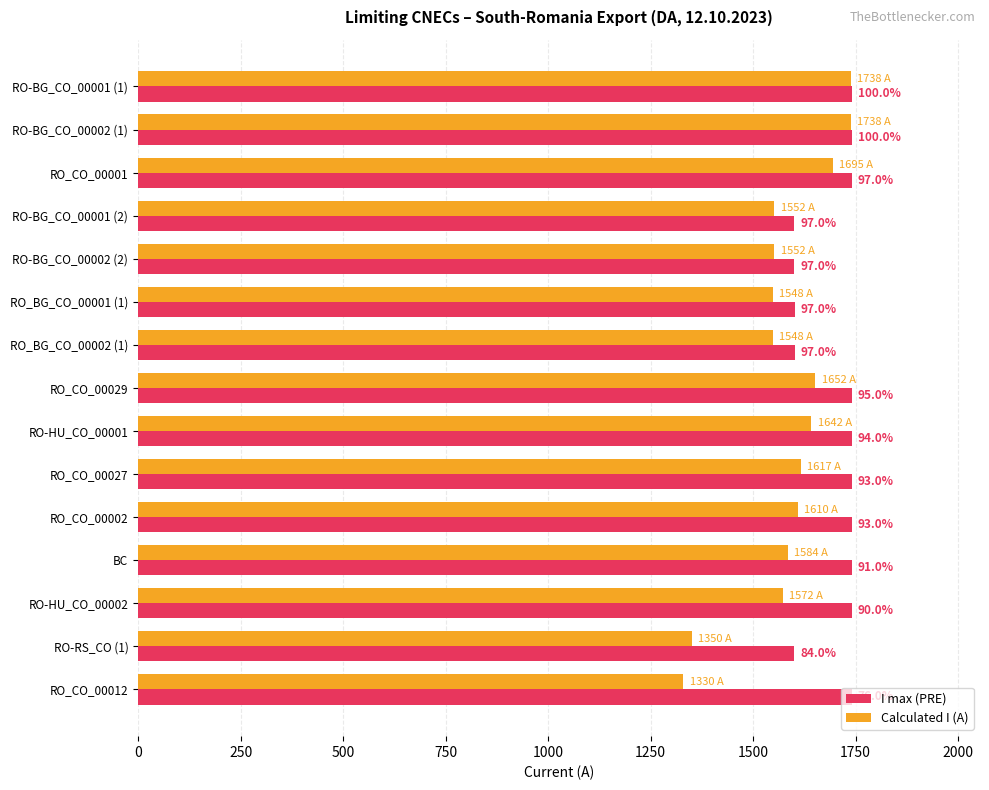

What are all the series names shown in the legend?

I max (PRE), Calculated I (A)